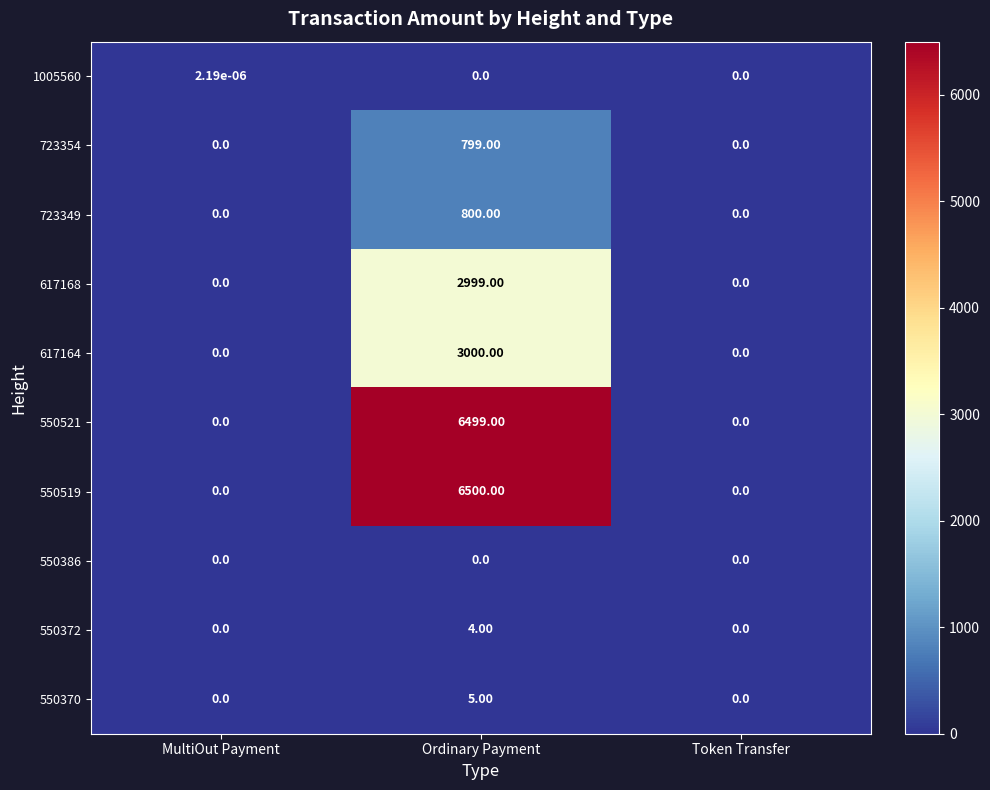

At which category is the sum across all series the highest?

Ordinary Payment